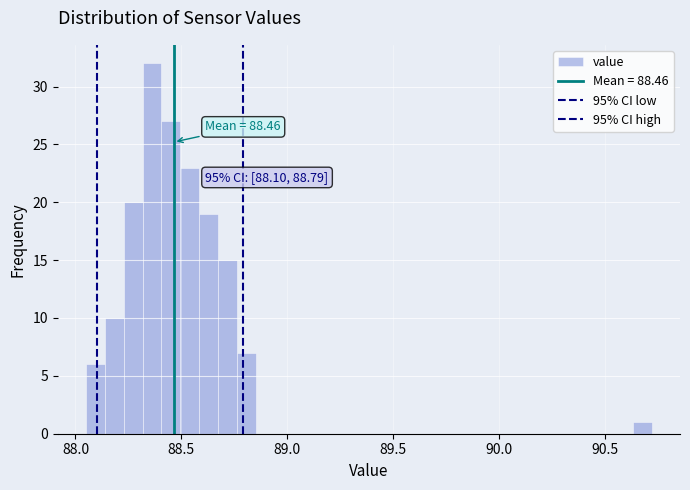

Read against the x-axis, roughly where is the centre of the tallest bar?

88.35